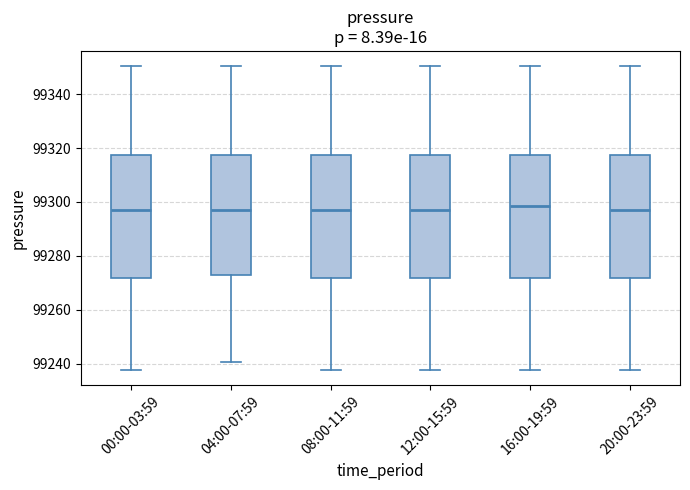

Reading left to right, transcribe this box plot: for each box, give where its median line is, the range the box spans, and where its two whiskers end, as read against the y-axis. The values are not printed on the chart, so give them approximately, as read against the axis.

00:00-03:59: median 99296, box 99272 to 99318, whiskers 99238 to 99350
04:00-07:59: median 99296, box 99272 to 99318, whiskers 99240 to 99350
08:00-11:59: median 99296, box 99272 to 99318, whiskers 99238 to 99350
12:00-15:59: median 99296, box 99272 to 99318, whiskers 99238 to 99350
16:00-19:59: median 99298, box 99272 to 99318, whiskers 99238 to 99350
20:00-23:59: median 99296, box 99272 to 99318, whiskers 99238 to 99350